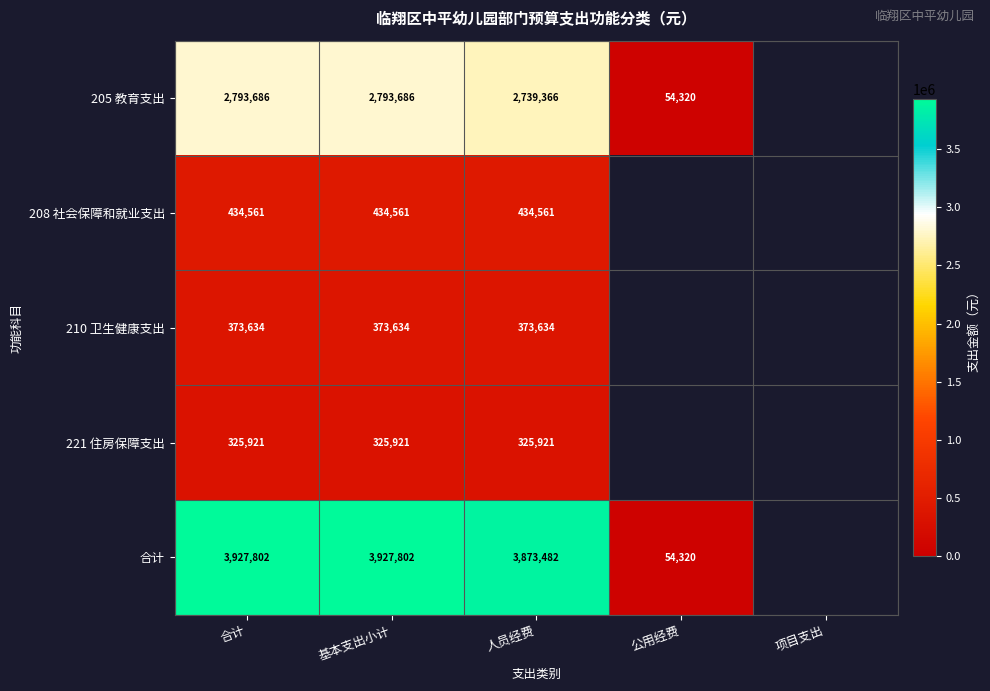

Which series has the widest spread of values?

合计